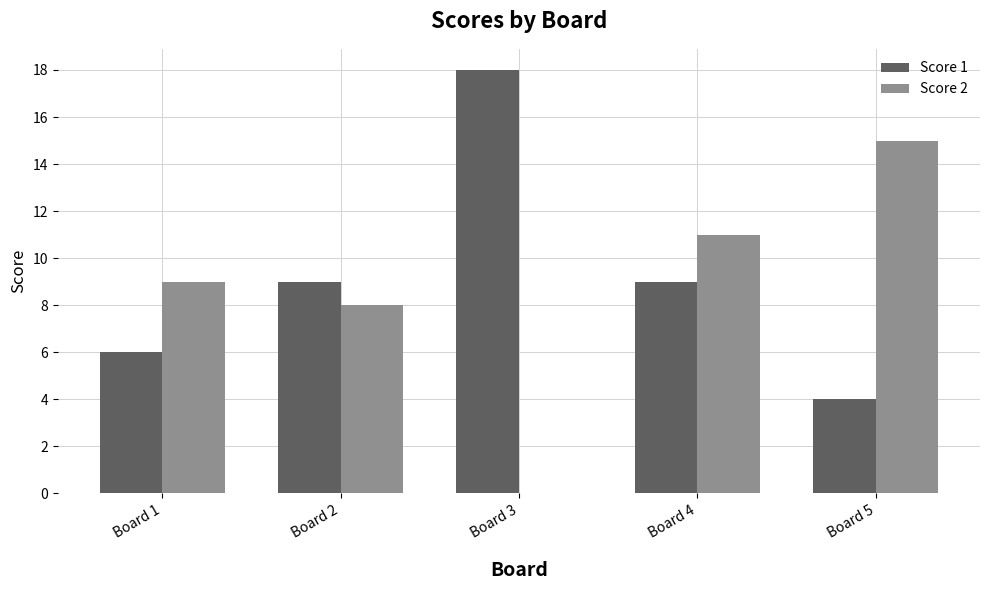

At which category is the sum across all series the highest?

Board 4